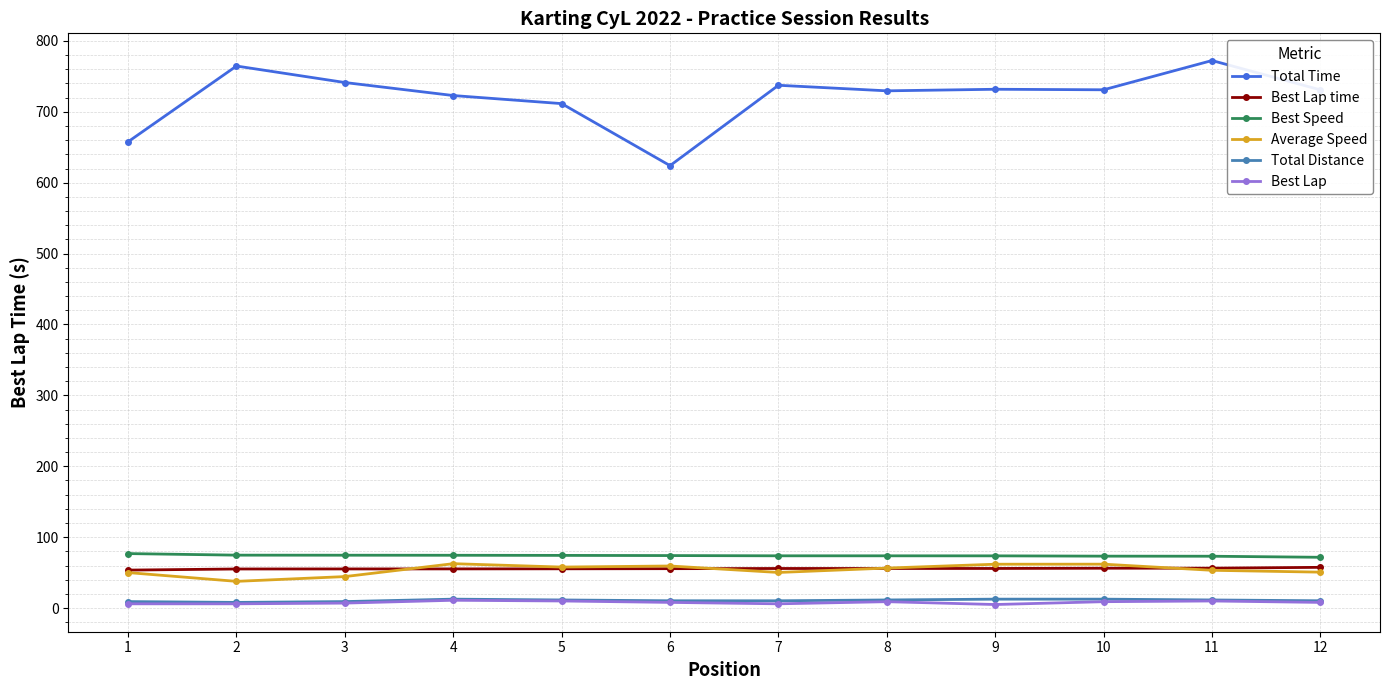

Is the value of Average Speed at 11 greater than the value of Total Distance at 5?

Yes